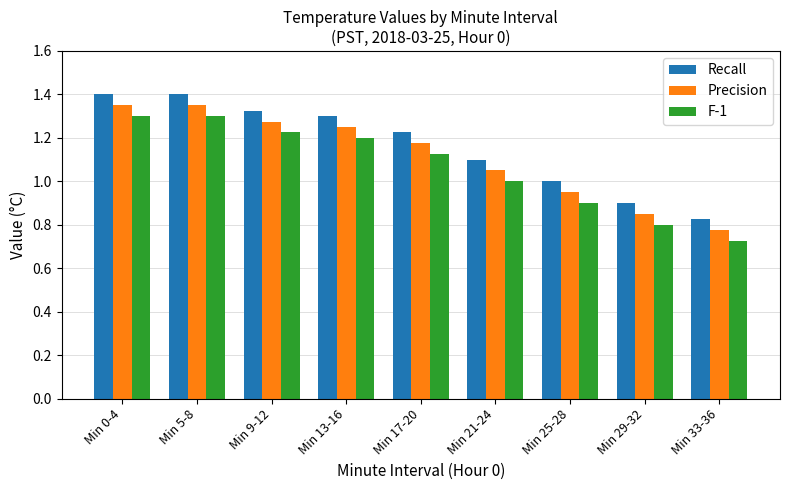

At Min 29-32, list the series in order from largest to smallest.

Recall, Precision, F-1